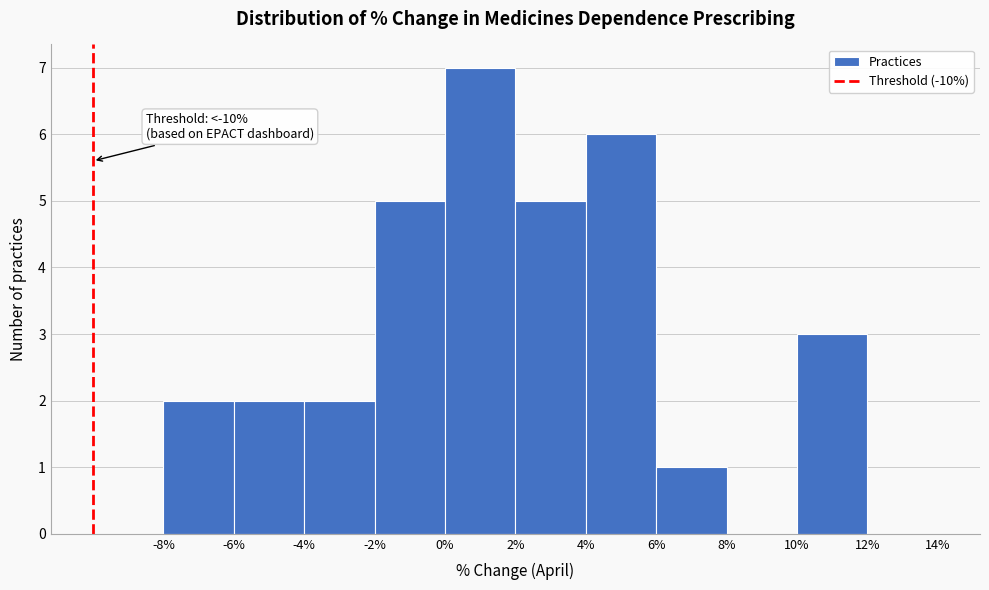

Which range on the x-axis has the tallest bar?

0% to 2%